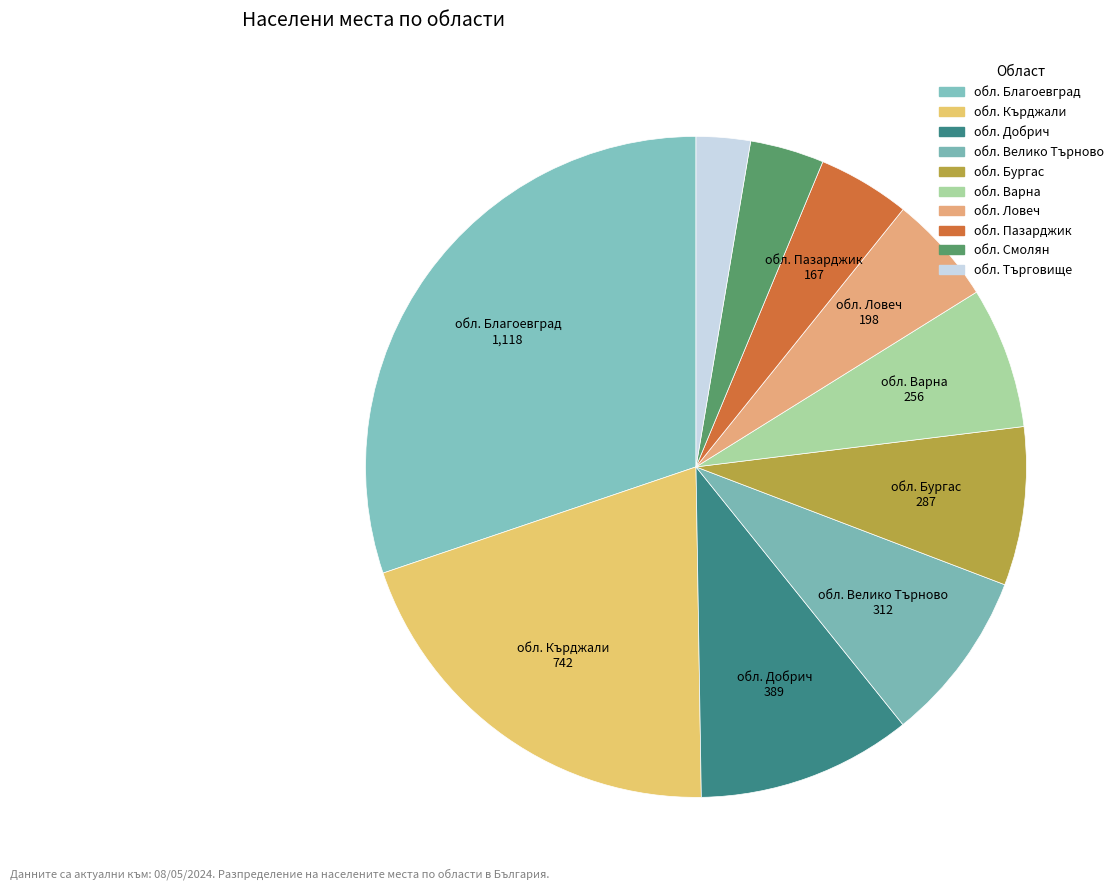

What is the smallest slice in the pie chart?

обл. Търговище